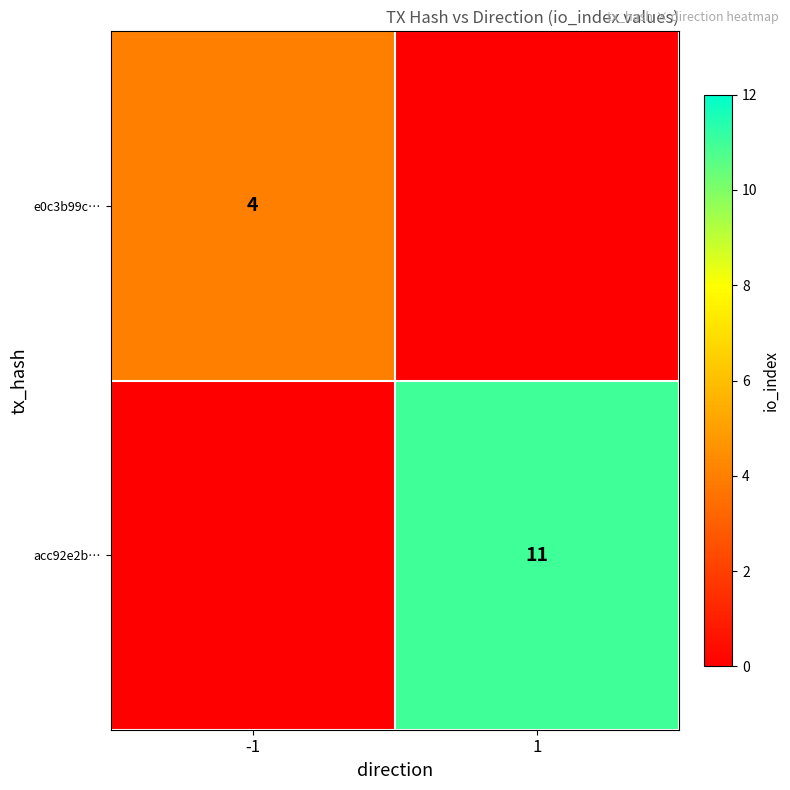

The acc92e2b… series shows 15 at 1. True or false?

False